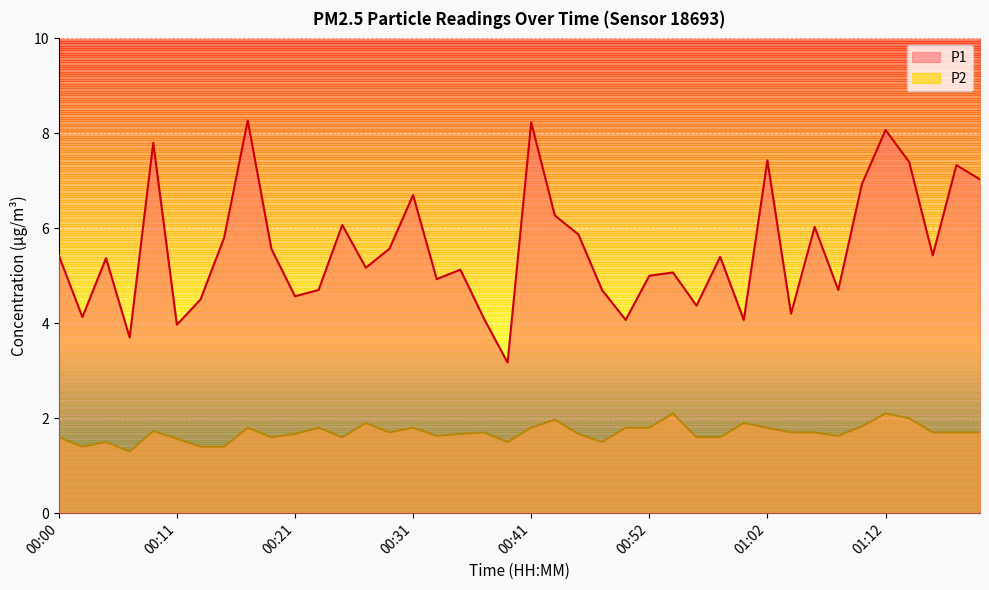

Rank the series at 00:00 from lowest to highest value.

P2, P1